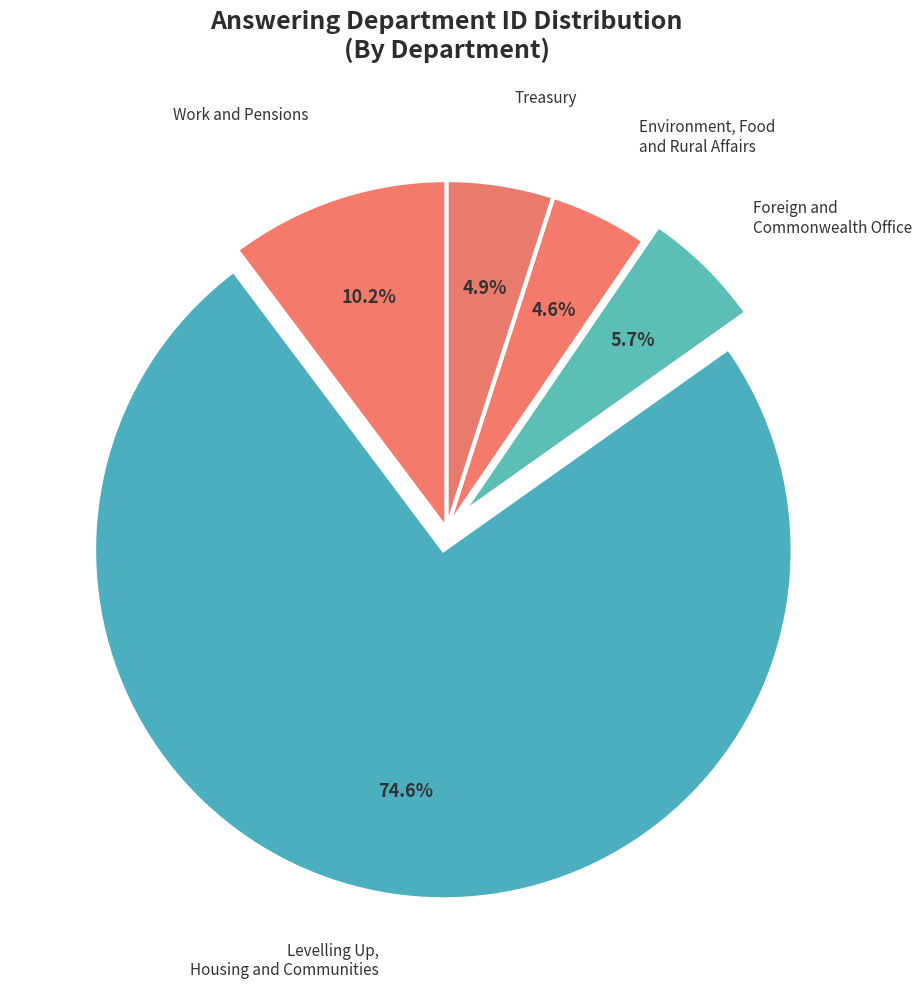

To the nearest percent, what is the difference between the largest and smallest slice percentages?

70%